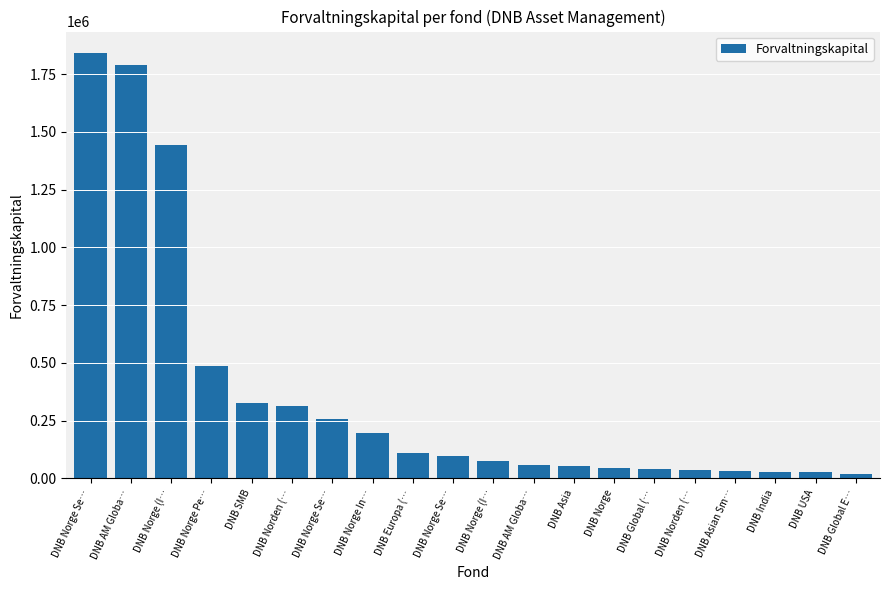

What is the change in value from DNB Norge (I… to DNB Global (…?

-1400681